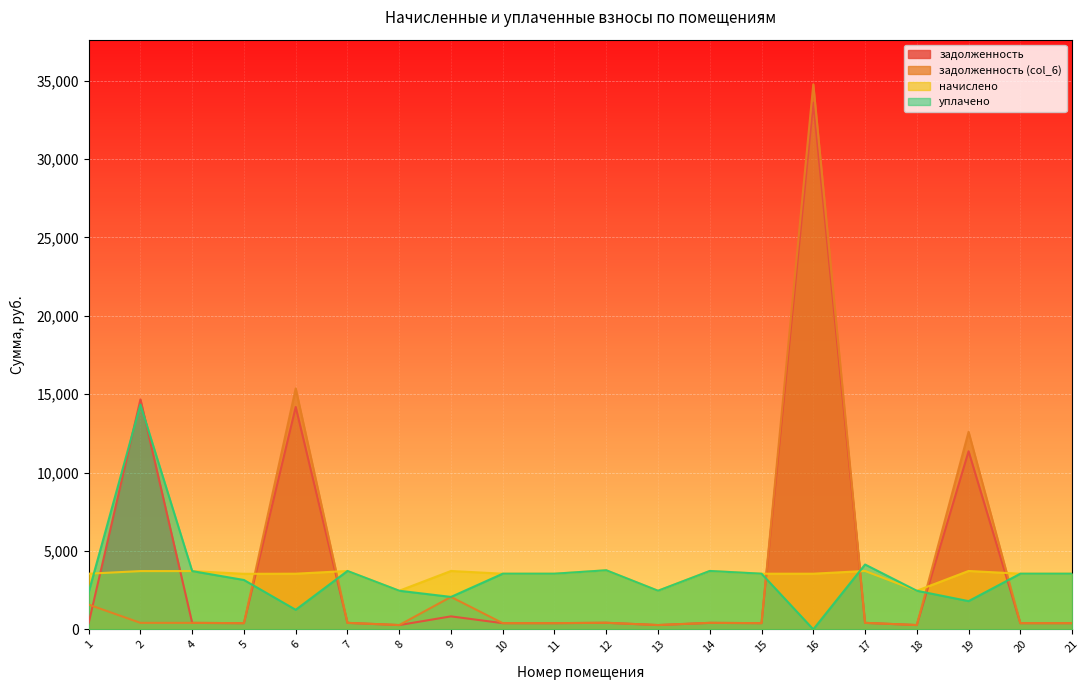

Does the chart display data point markers on the line(s)?

No